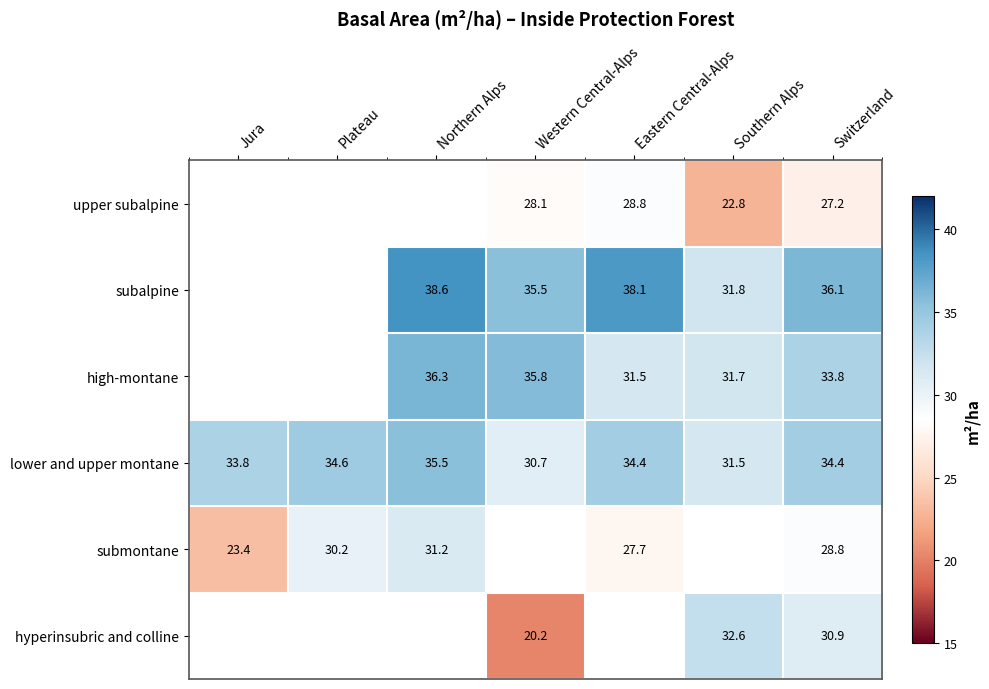

Is it true that subalpine equals 51.6 at Switzerland?

False